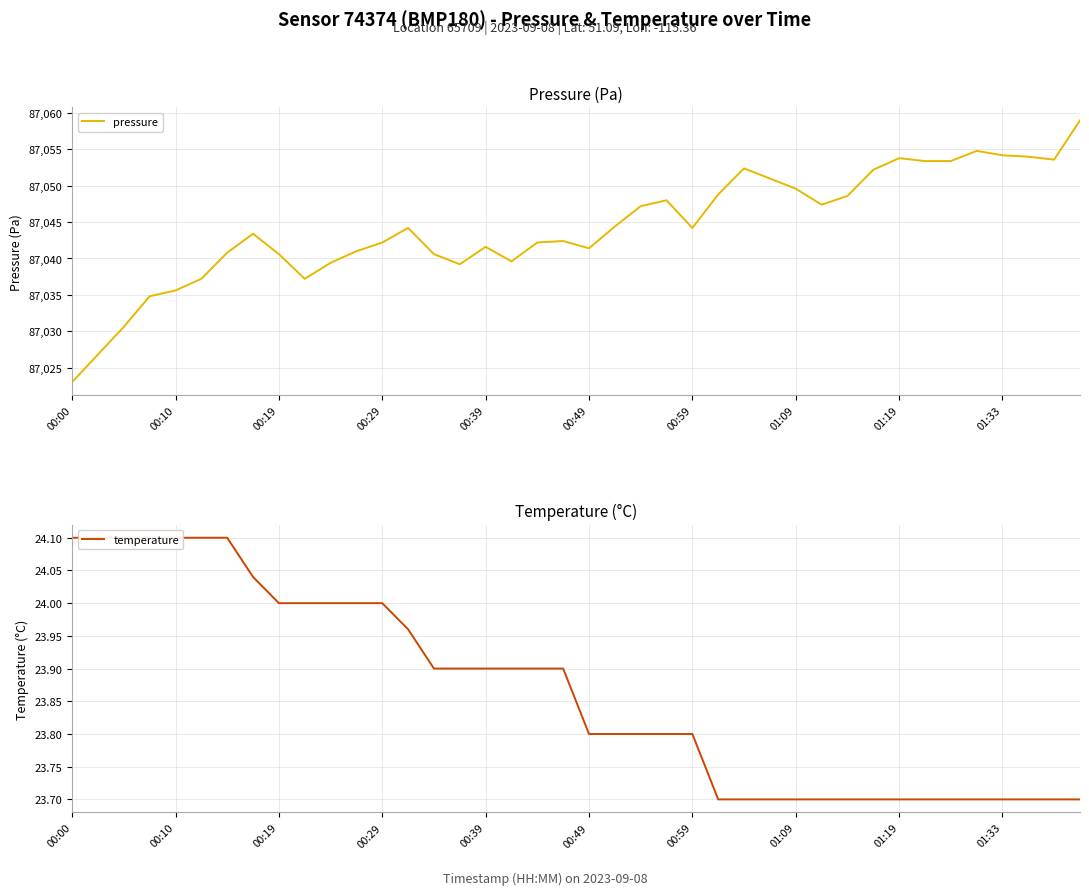

True or false: temperature has a value of 5.9 at 21.

False